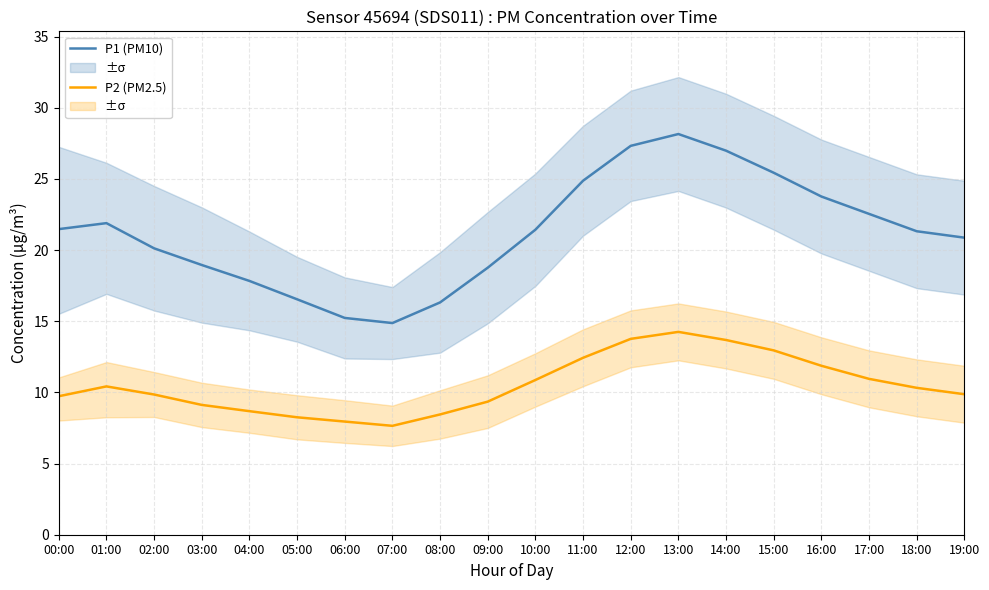

Does the chart display data point markers on the line(s)?

No